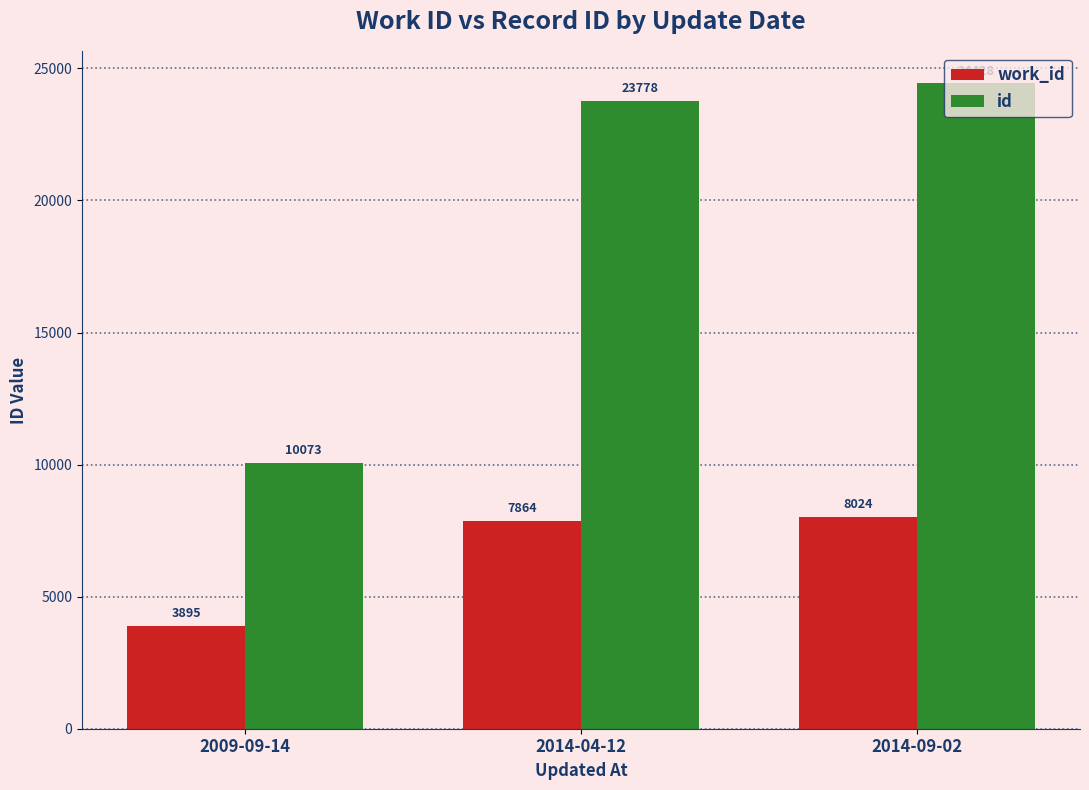

What is the average value of the work_id series?

6594